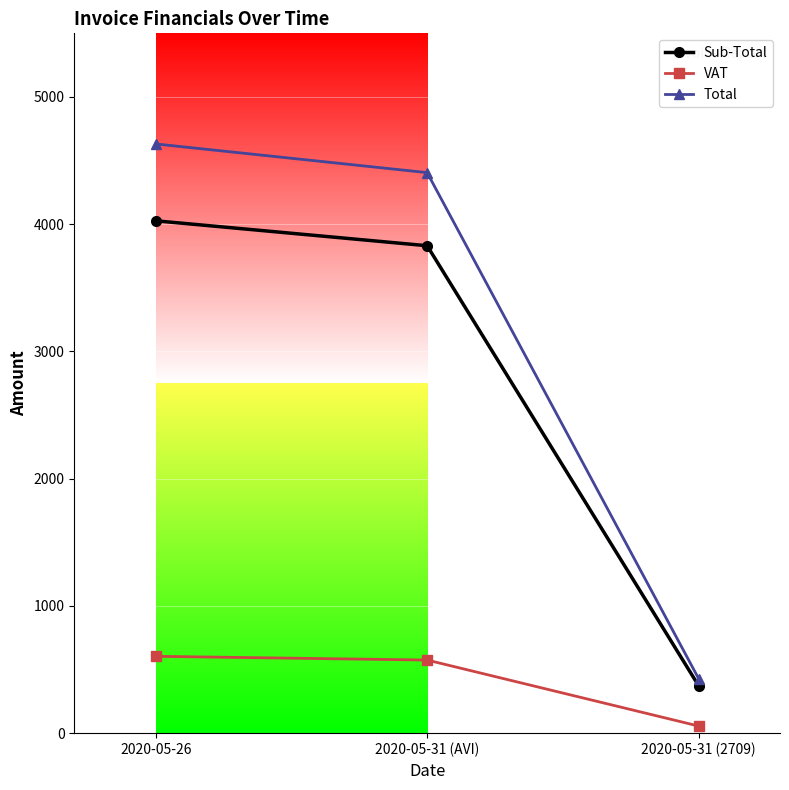

What are all the series names shown in the legend?

Sub-Total, VAT, Total